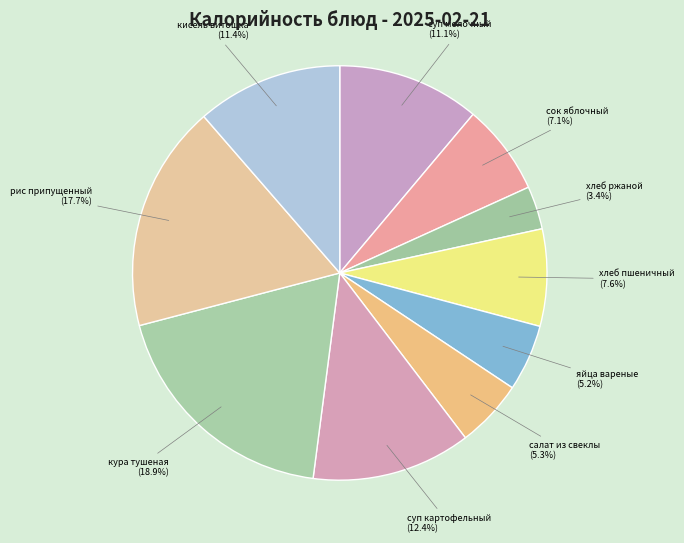

How many slices are in this pie chart?

10